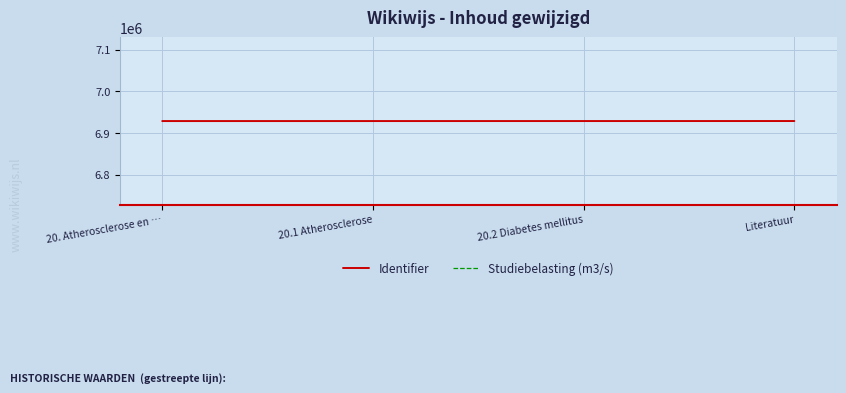

What is the label of the 1st point from the left?

20. Atherosclerose en …